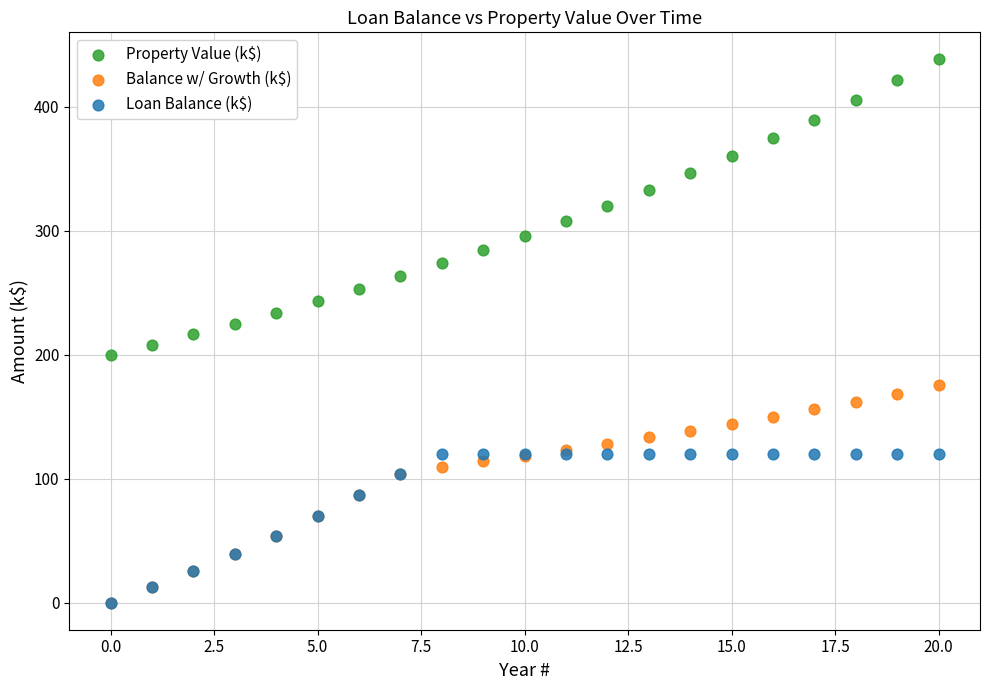

Which series has the widest spread of Y values?

Property Value (k$)